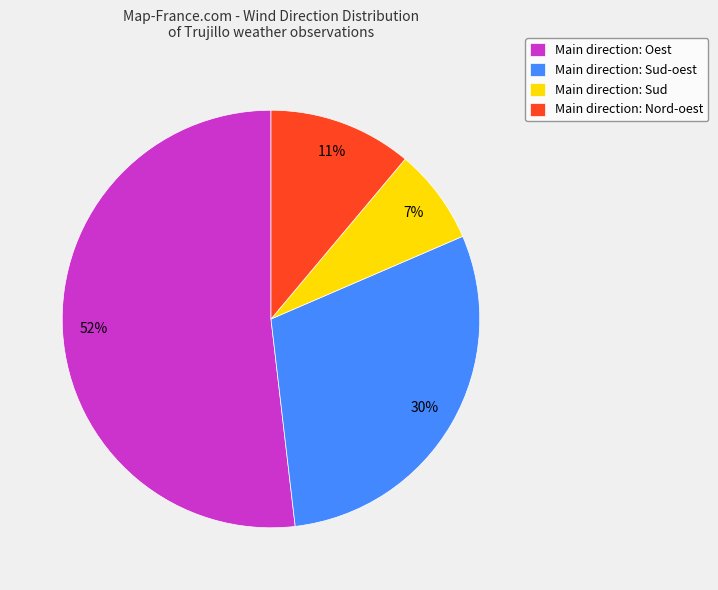

True or false: Main direction: Oest accounts for 52% of the total.

True